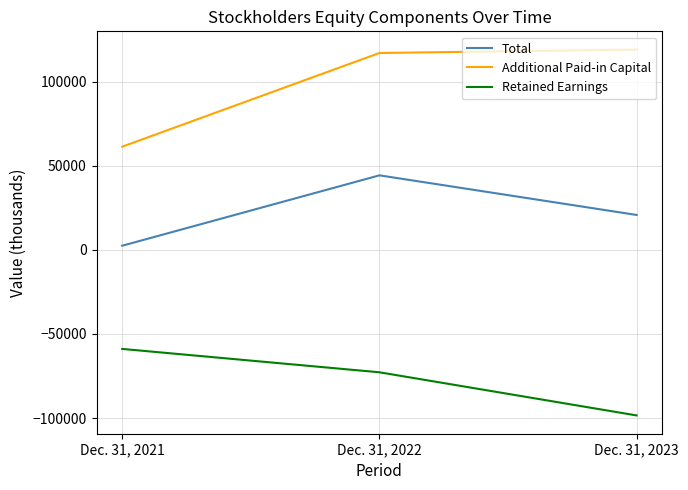

Rank the series by their average value, from lowest to highest.

Retained Earnings, Total, Additional Paid-in Capital